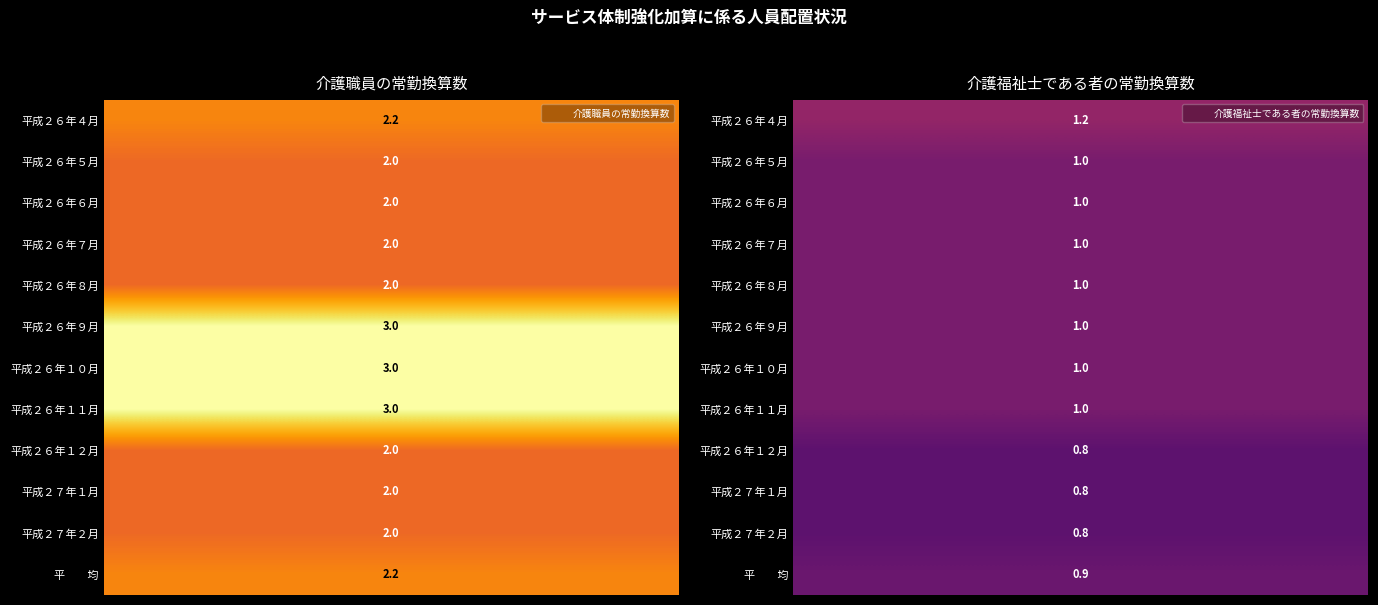

What is the sum of all 平成２６年１２月 values?

2.8